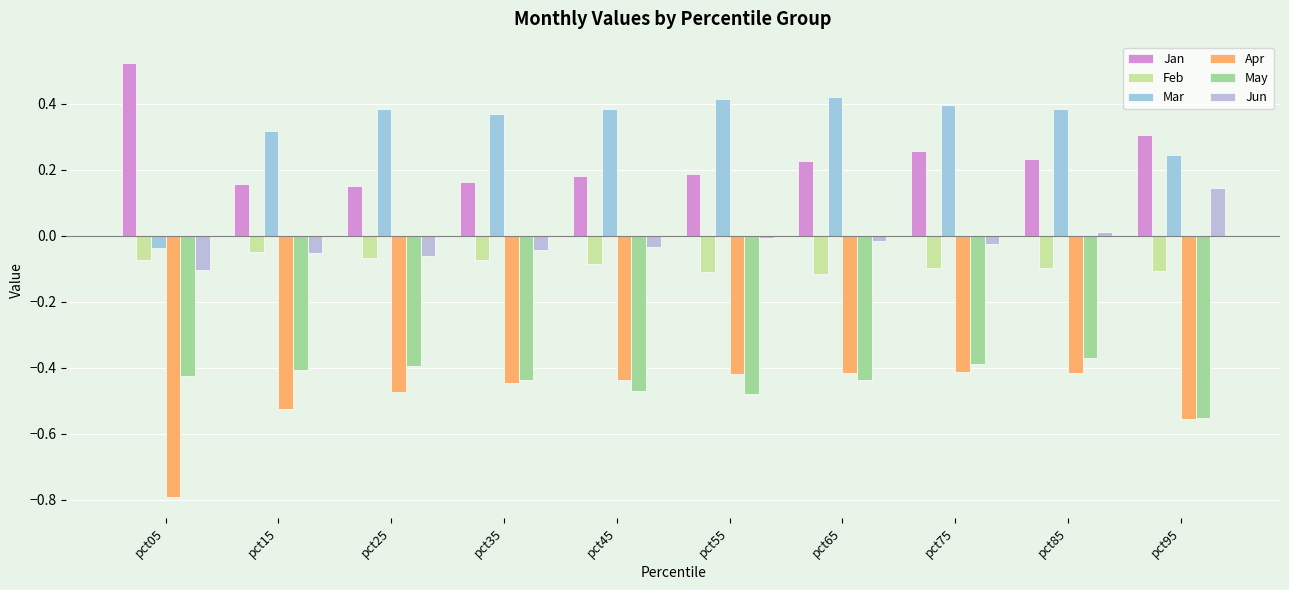

Does the chart contain any negative values?

Yes